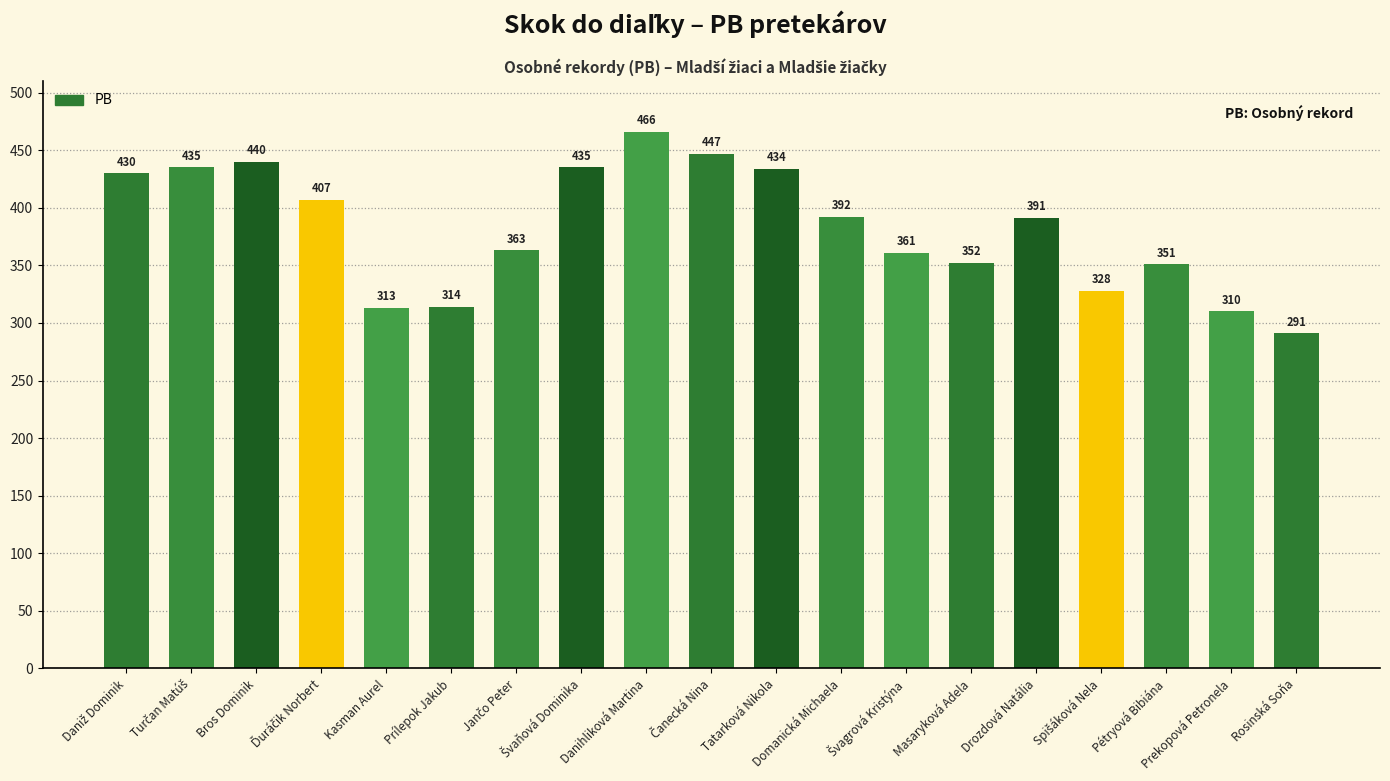

Where is the data nearest to the value 378?

Drozdová Natália